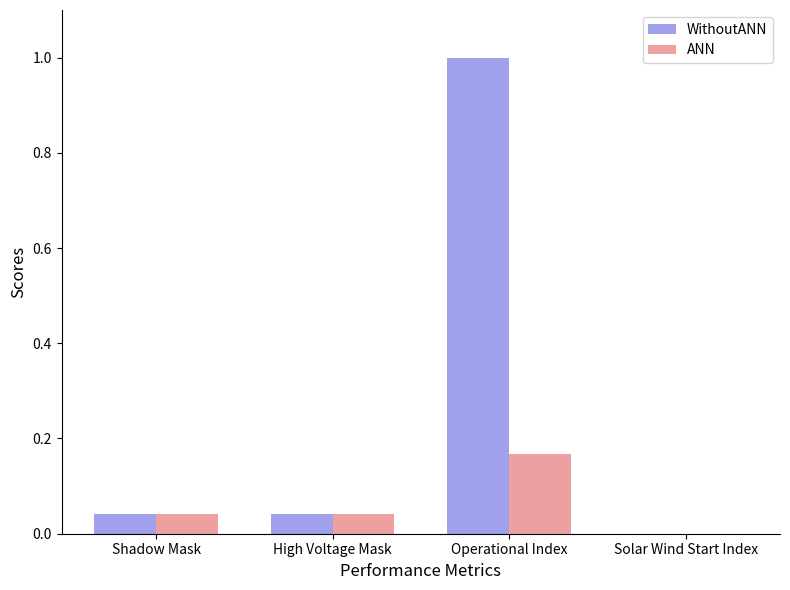

How many ANN values are between 0 and 1?

4